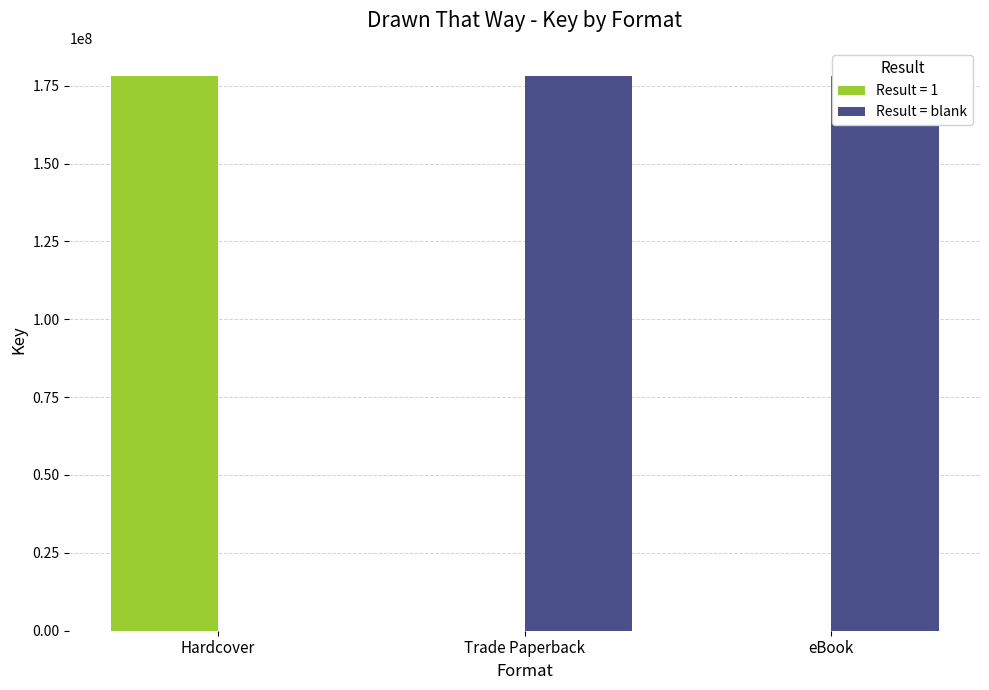

The chart shows a value of 178237914 at eBook. True or false?

True